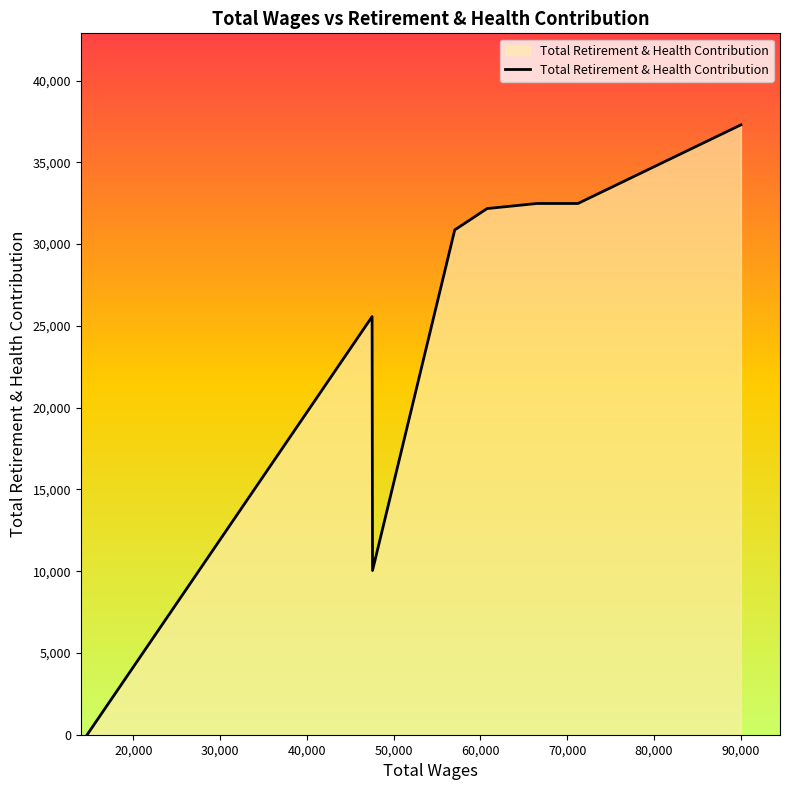

True or false: the data has more than 2 interior local peaks.

False